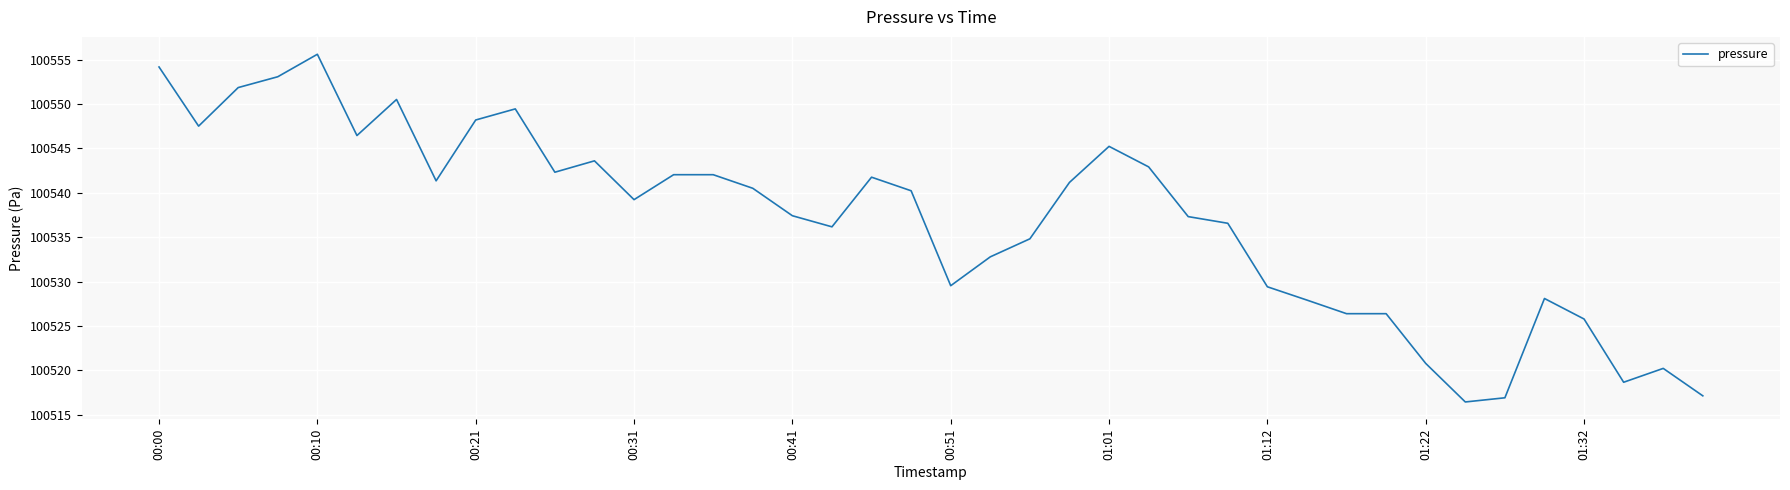

What is the maximum value shown in the chart?

100555.6